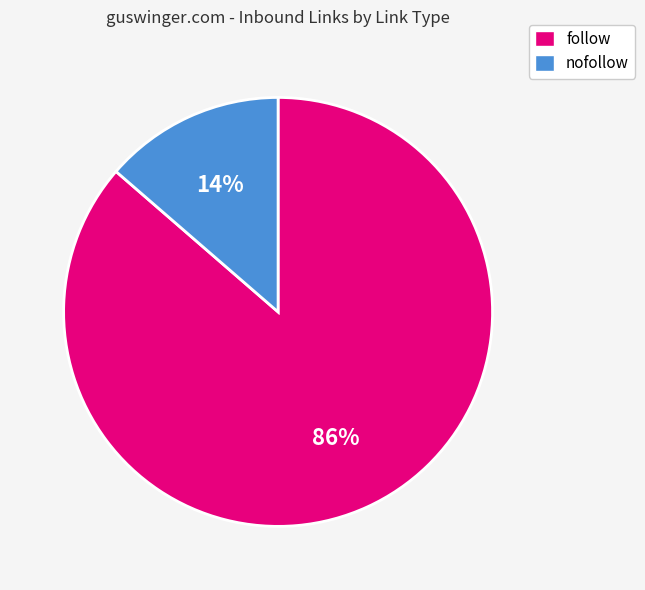

The nofollow slice represents 14% of the pie. True or false?

True